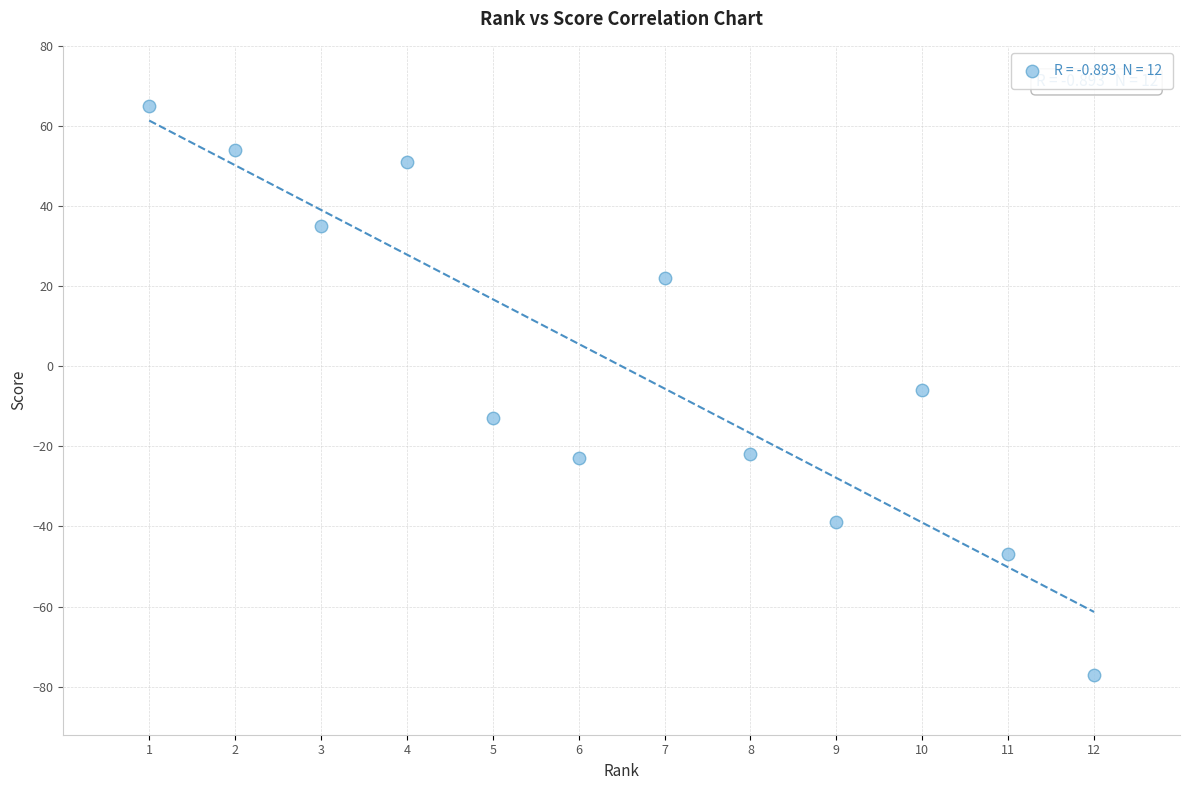

What is the range of Y values (max minus min)?

142